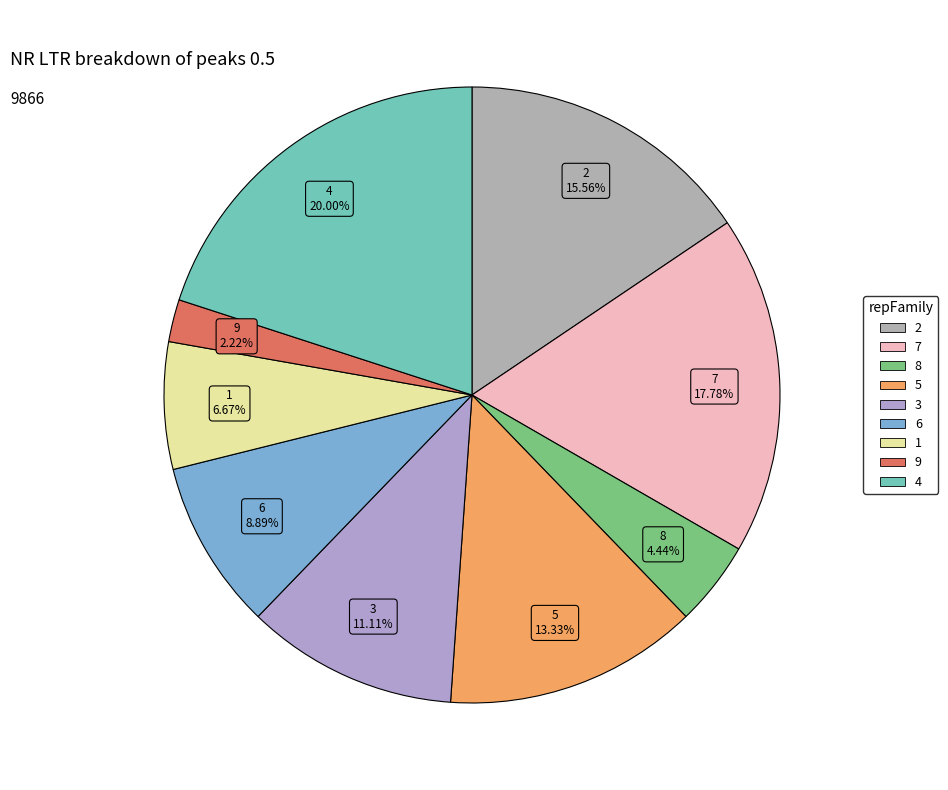

Is there a majority slice in this chart?

No